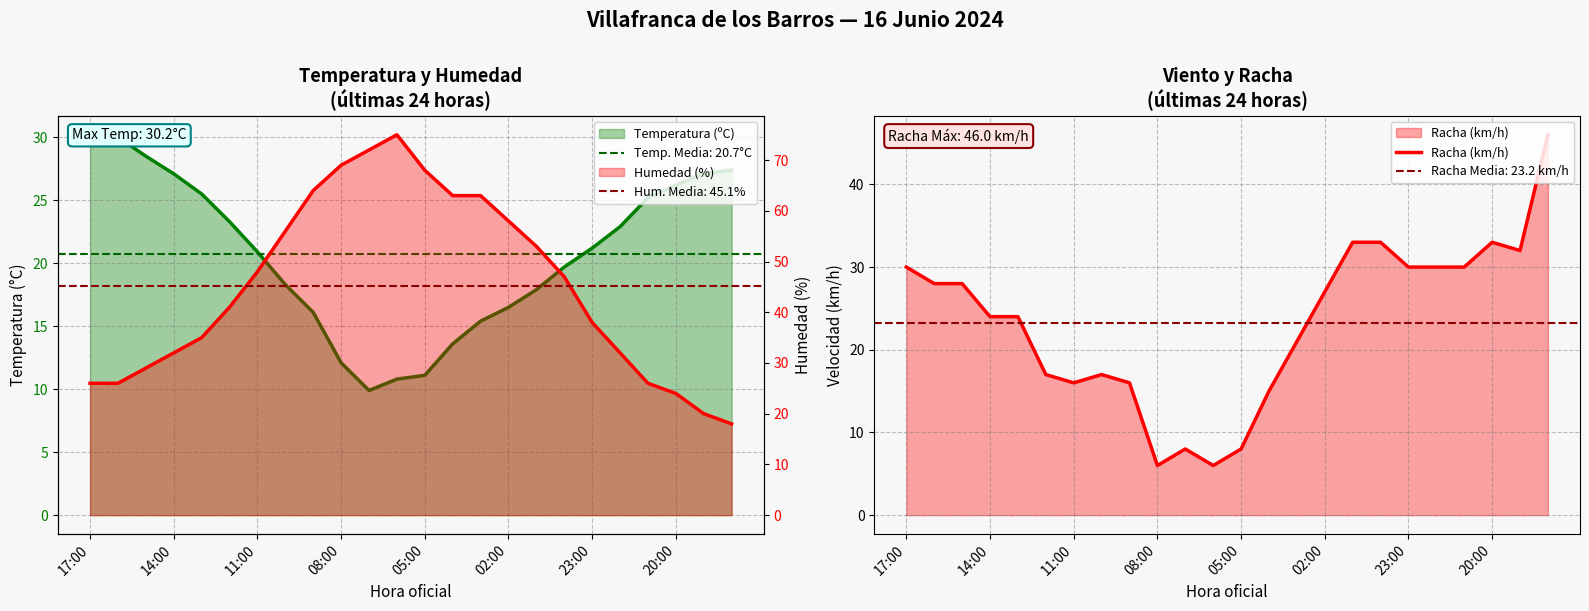

True or false: Racha (km/h) has a value of 8 at 05:00.

True